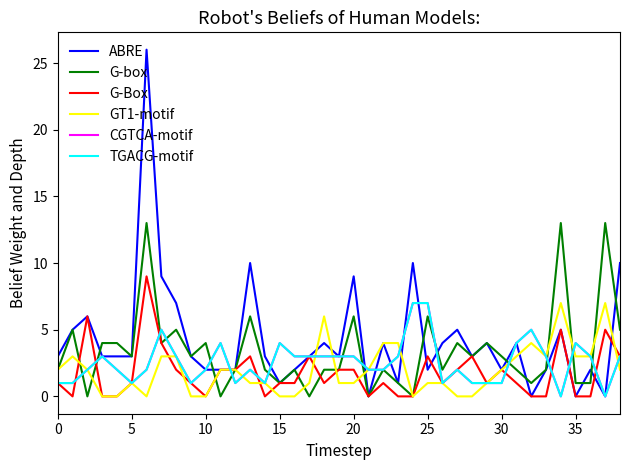

Reading left to right, list all the values displayed in this chart.

ABRE: 3	5	6	3	3	3	26	9	7	3	2	2	2	10	3	1	2	3	4	3	9	0	4	1	10	2	4	5	3	4	2	4	0	2	5	0	2	0	10
G-box: 2	5	0	4	4	3	13	4	5	3	4	0	2	6	2	1	2	0	2	2	6	0	2	1	0	6	2	4	3	4	3	2	1	2	13	1	1	13	5
G-Box: 1	0	6	0	0	1	9	4	2	1	0	2	2	3	0	1	1	3	1	2	2	0	1	0	0	3	1	2	3	1	2	1	0	0	5	0	0	5	3
GT1-motif: 2	3	2	0	0	1	0	3	3	0	0	2	2	1	1	0	0	1	6	1	1	2	4	4	0	1	1	0	0	1	2	3	4	3	7	3	3	7	2
CGTCA-motif: 1	1	2	3	2	1	2	5	3	1	2	4	1	2	1	4	3	3	3	3	3	2	2	3	7	7	1	2	1	1	1	4	5	3	0	4	3	0	3
TGACG-motif: 1	1	2	3	2	1	2	5	3	1	2	4	1	2	1	4	3	3	3	3	3	2	2	3	7	7	1	2	1	1	1	4	5	3	0	4	3	0	3